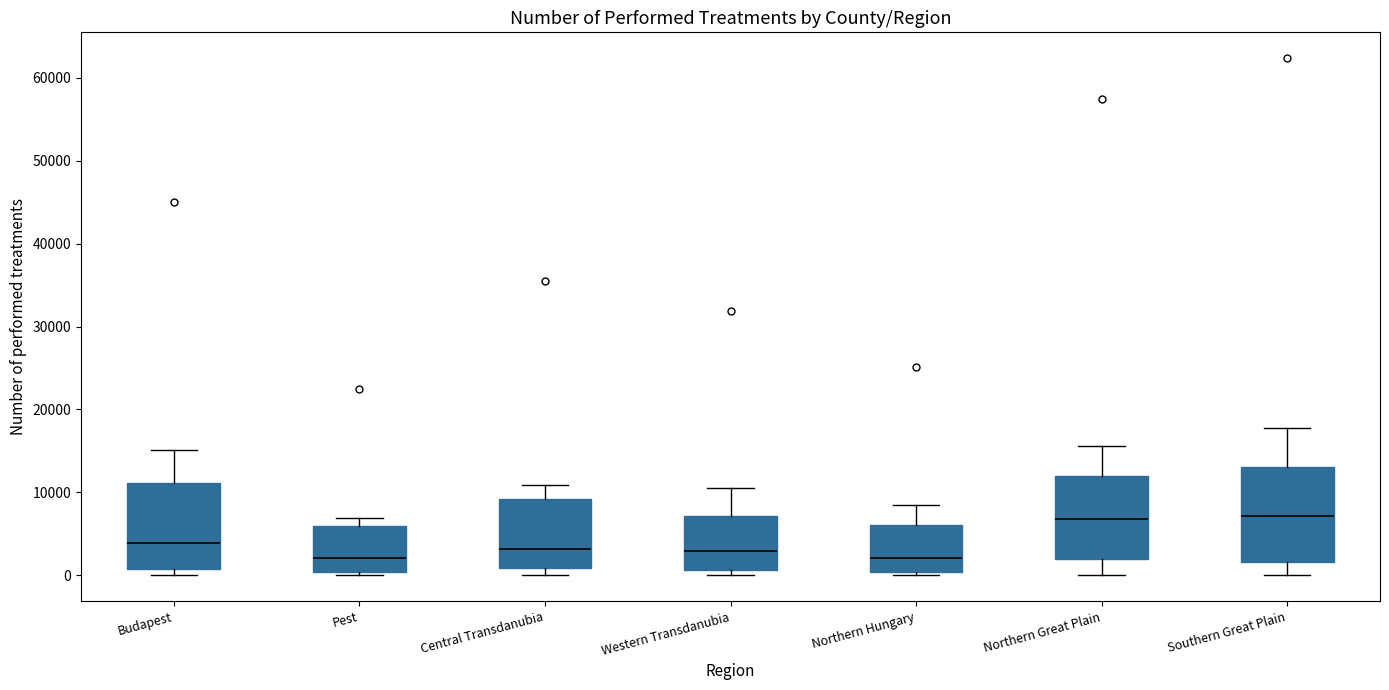

Reading left to right, transcribe this box plot: for each box, give where its median line is, the range the box spans, and where its two whiskers end, as read against the y-axis. The values are not printed on the chart, so give them approximately, as read against the axis.

Budapest: median 4000, box 1000 to 11000, whiskers 0 to 15000
Pest: median 2000, box 0 to 6000, whiskers 0 (just below the box's lower edge) to 7000
Central Transdanubia: median 3000, box 1000 to 9000, whiskers 0 to 11000
Western Transdanubia: median 3000, box 1000 to 7000, whiskers 0 to 11000
Northern Hungary: median 2000, box 0 to 6000, whiskers 0 (just below the box's lower edge) to 8000
Northern Great Plain: median 7000, box 2000 to 12000, whiskers 0 to 16000
Southern Great Plain: median 7000, box 2000 to 13000, whiskers 0 to 18000